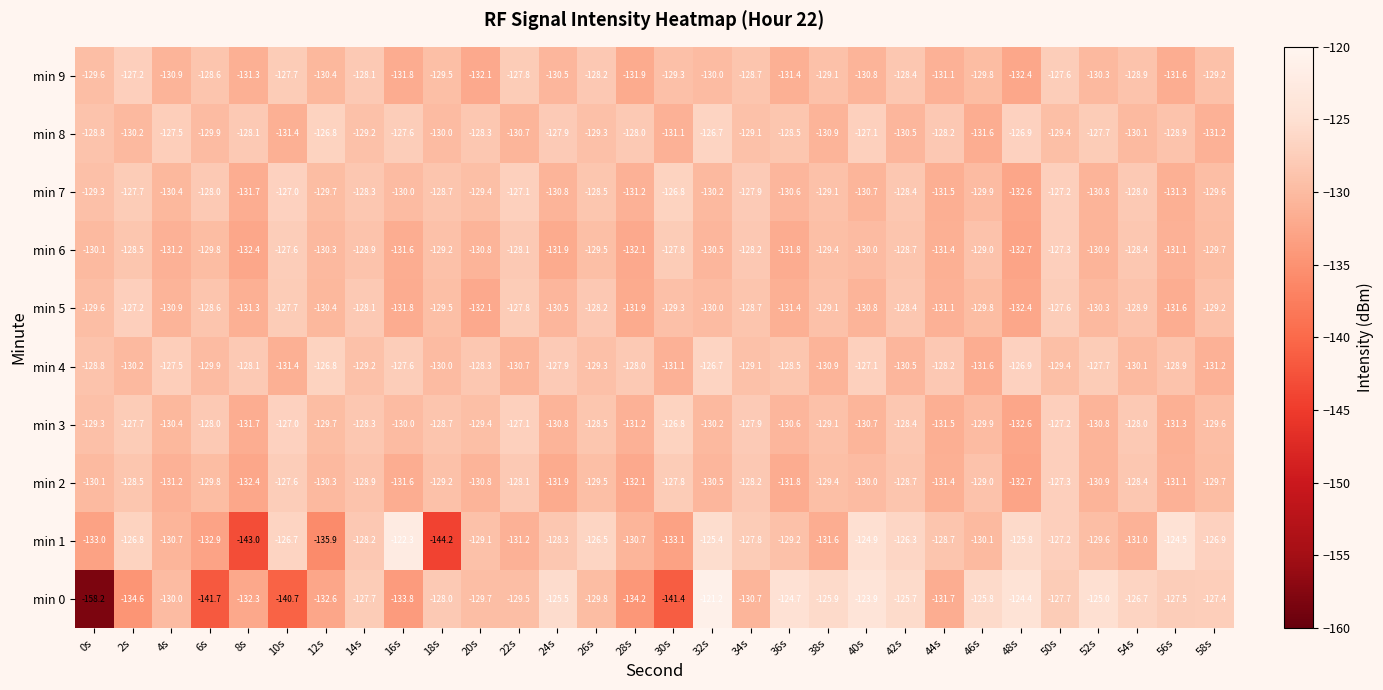

List the labels in order of min 8 value, largest first.

32s, 12s, 48s, 40s, 4s, 16s, 52s, 24s, 28s, 8s, 44s, 20s, 36s, 0s, 56s, 34s, 14s, 26s, 50s, 6s, 18s, 54s, 2s, 42s, 22s, 38s, 30s, 58s, 10s, 46s